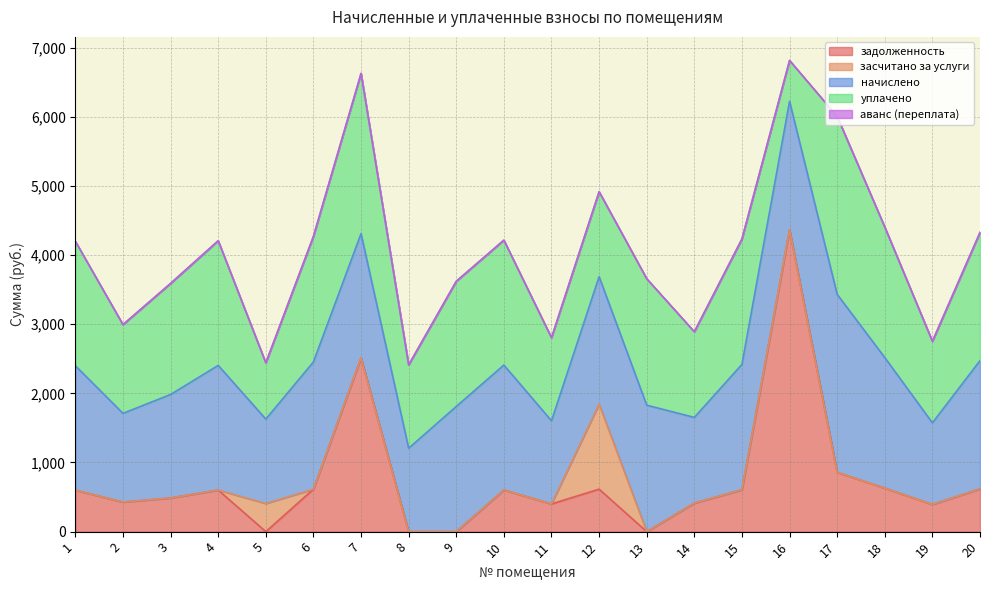

In уплачено, how many points are lower than both neighbors (excluding endpoints)?

7